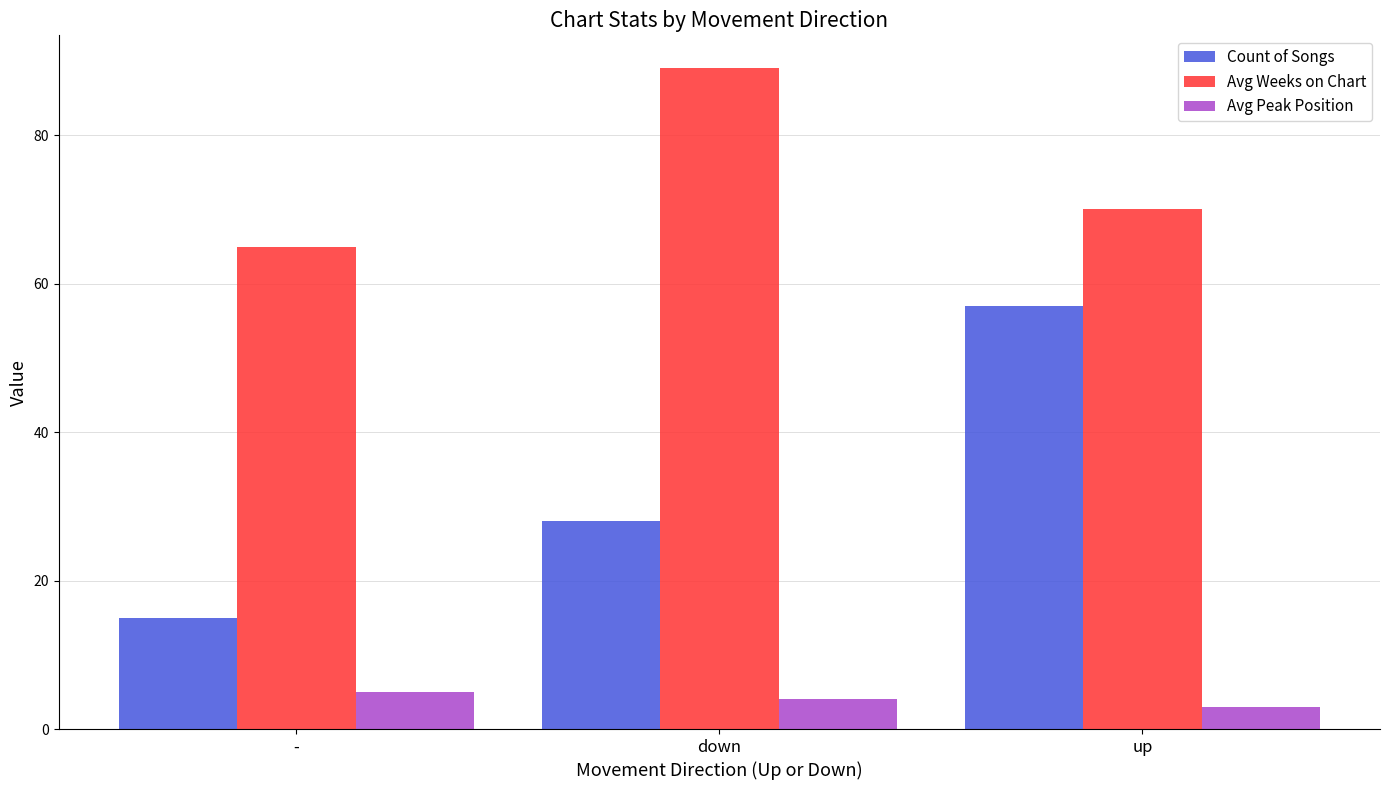

Reading left to right, transcribe all the data shown in this chart.

Count of Songs: -=15	down=28	up=57
Avg Weeks on Chart: -=65	down=89	up=70
Avg Peak Position: -=5	down=4	up=3